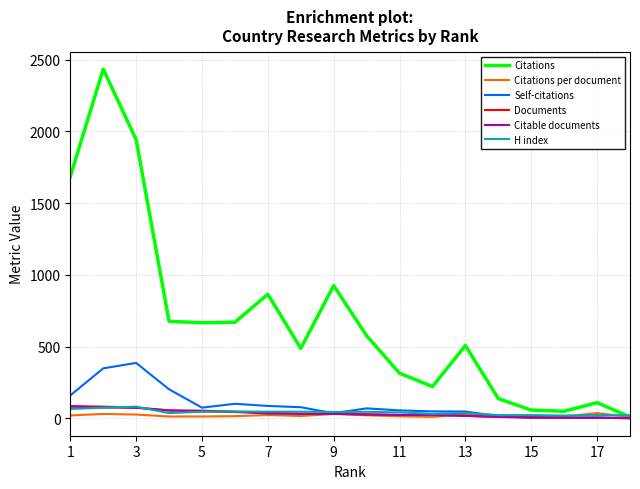

Which series has the largest range (max minus min)?

Citations